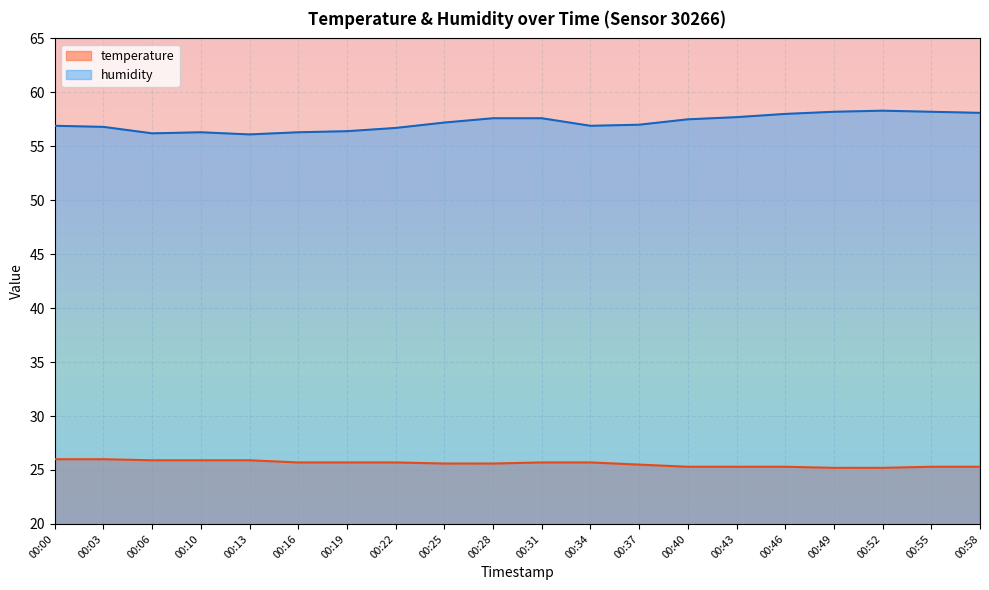

True or false: humidity has a value of 57.7 at 00:43.

True